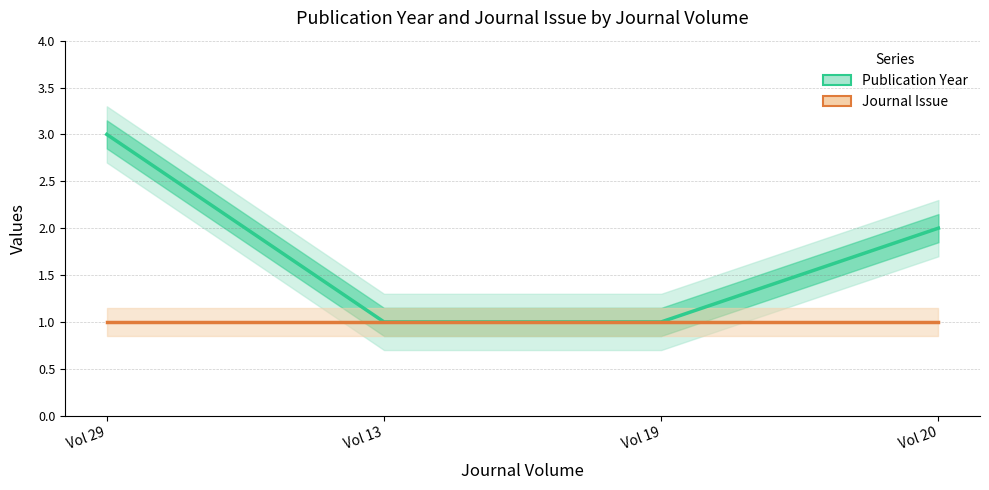

Rank the series by their maximum value, from highest to lowest.

Publication Year, Journal Issue